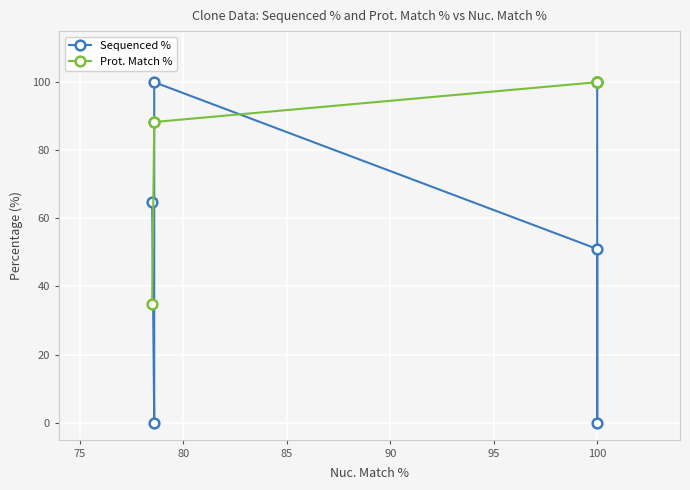

Which series has the widest spread of values?

Sequenced %